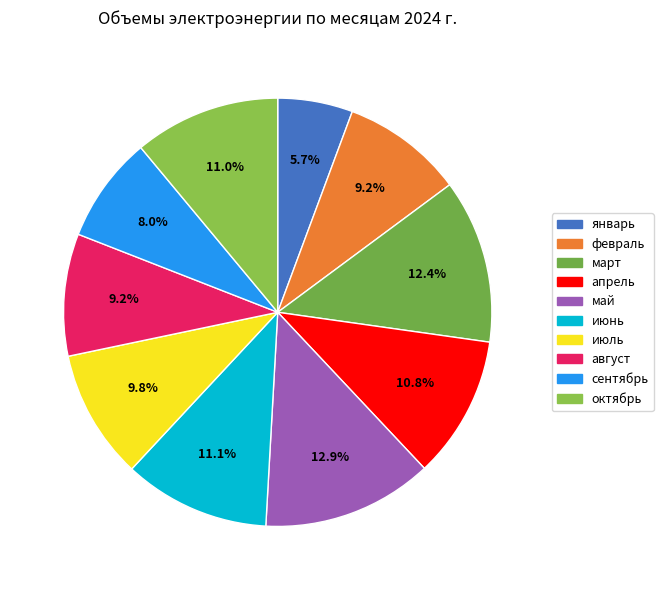

Between июль and март, which is larger?

март